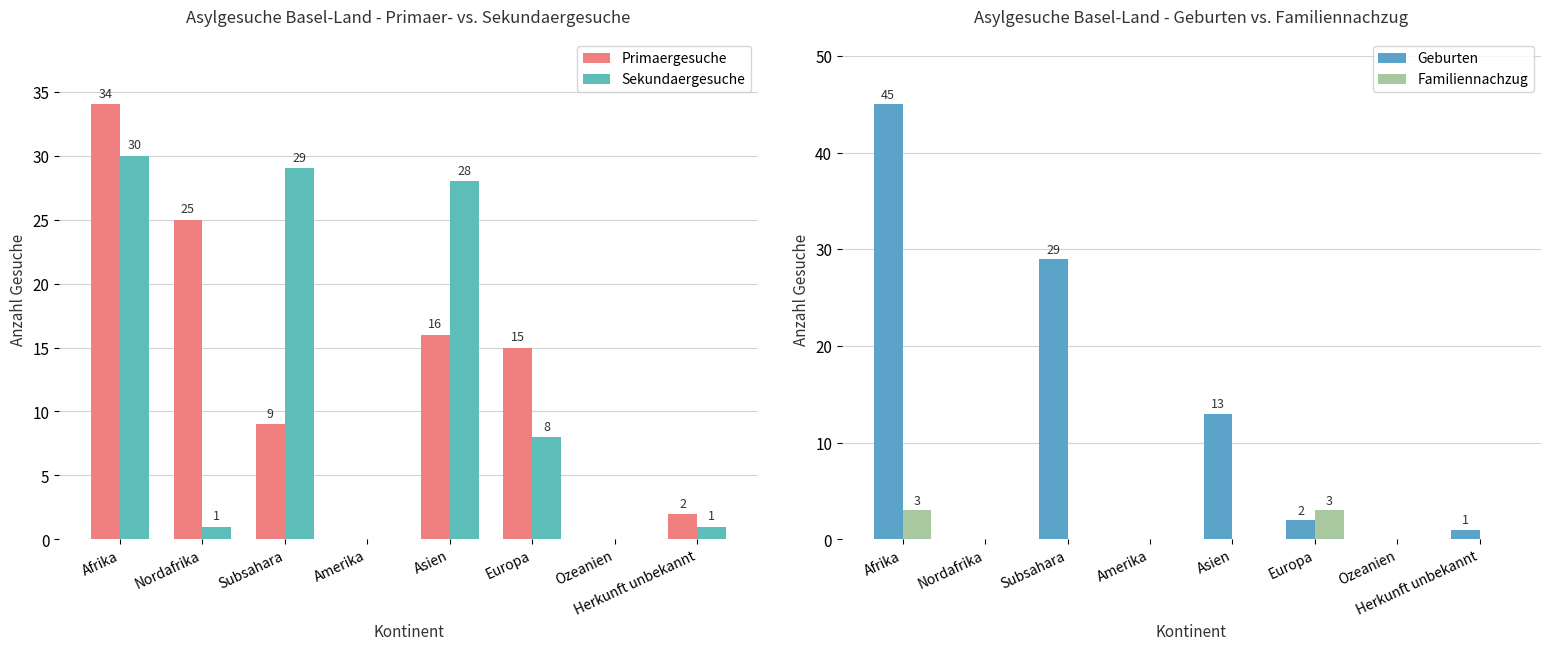

How many categories are shown in the chart?

8